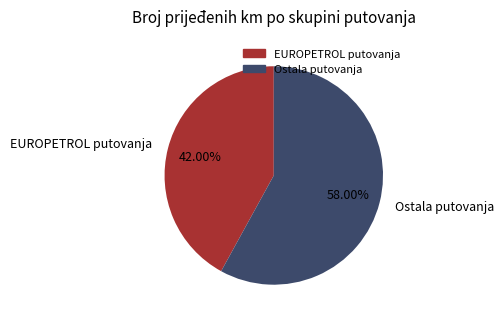

Which has a higher value, Ostala putovanja or EUROPETROL putovanja?

Ostala putovanja